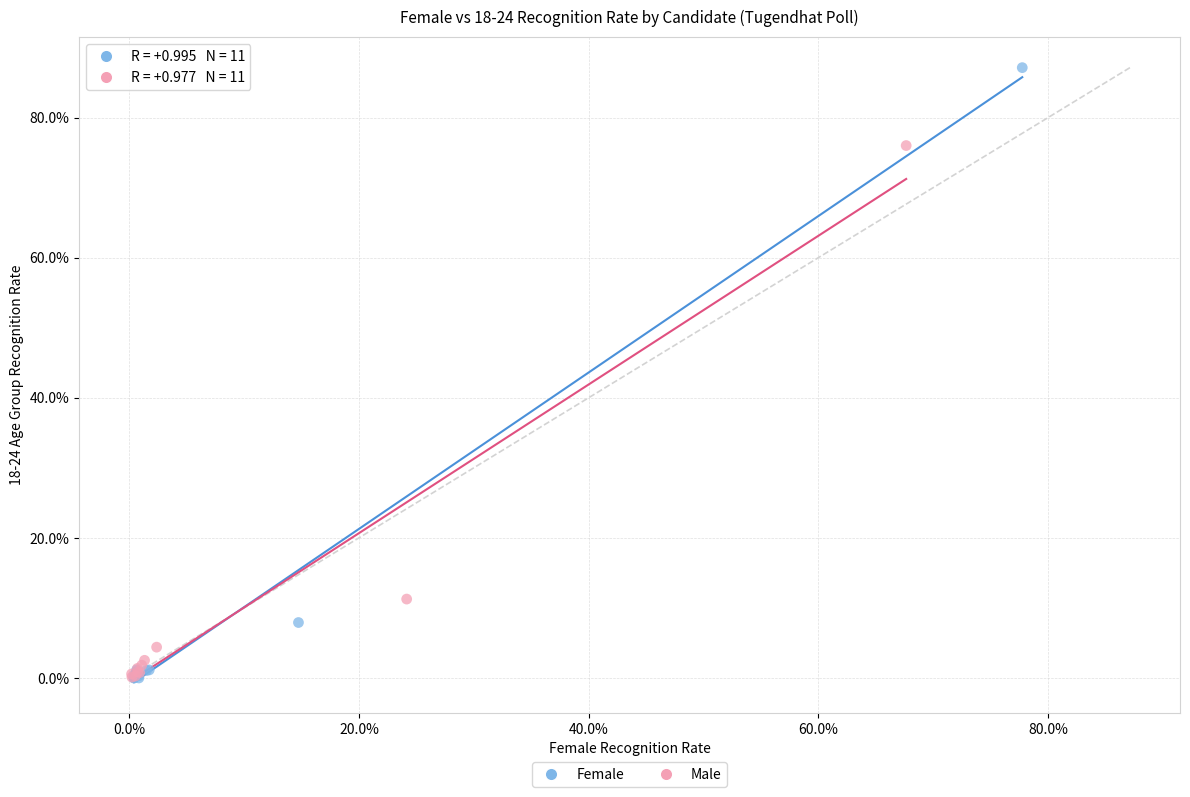

What are all the series names shown in the legend?

Female, Male